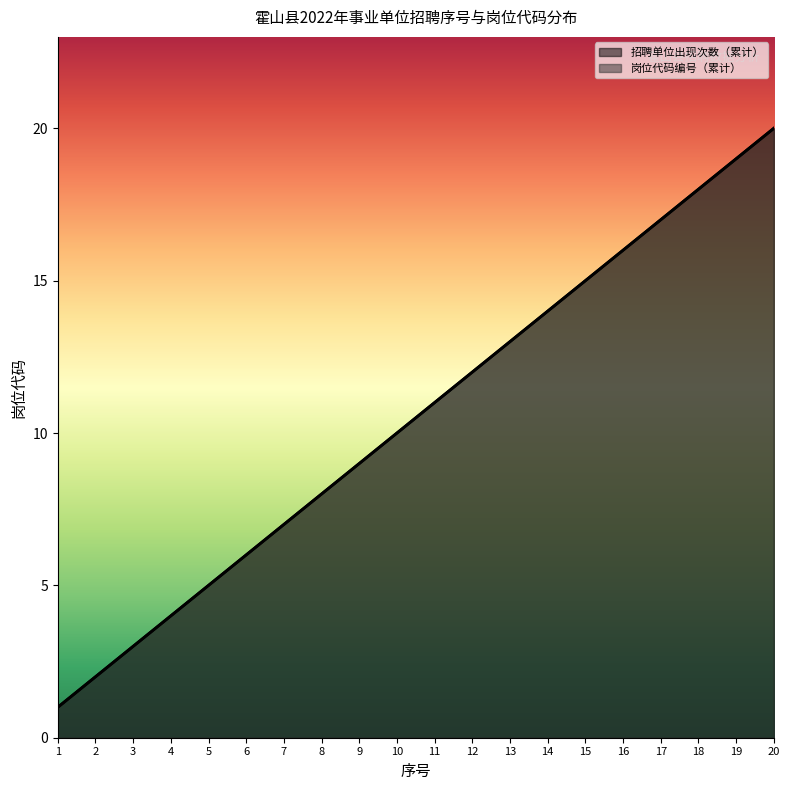

How many lines are shown in the chart?

2